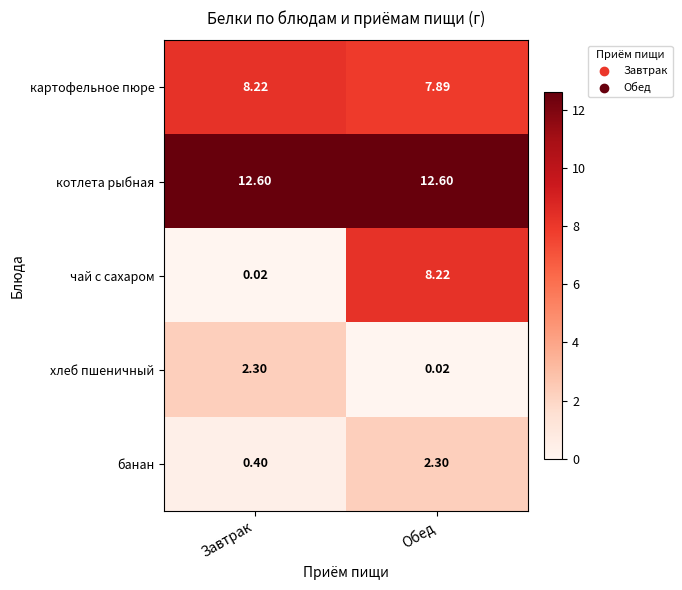

At which category is the sum across all series the highest?

Обед